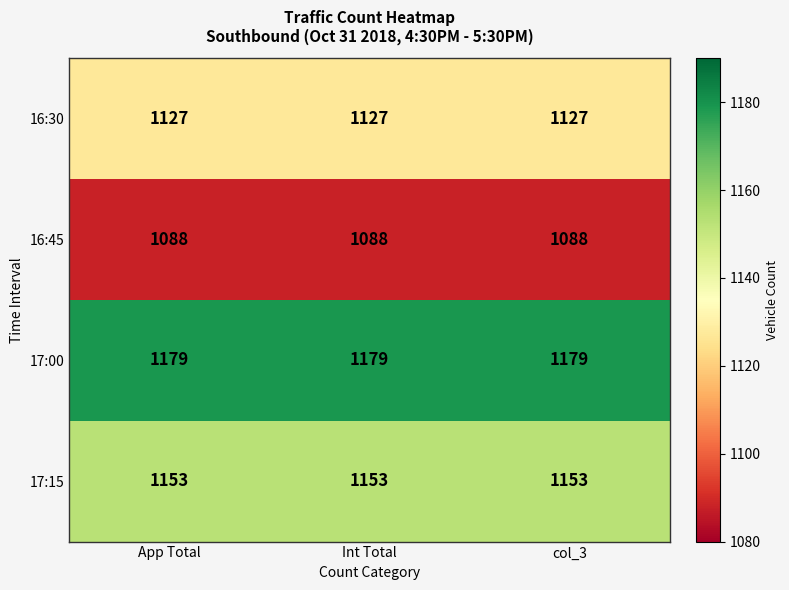

What is the difference between the highest and lowest values at Int Total?

91